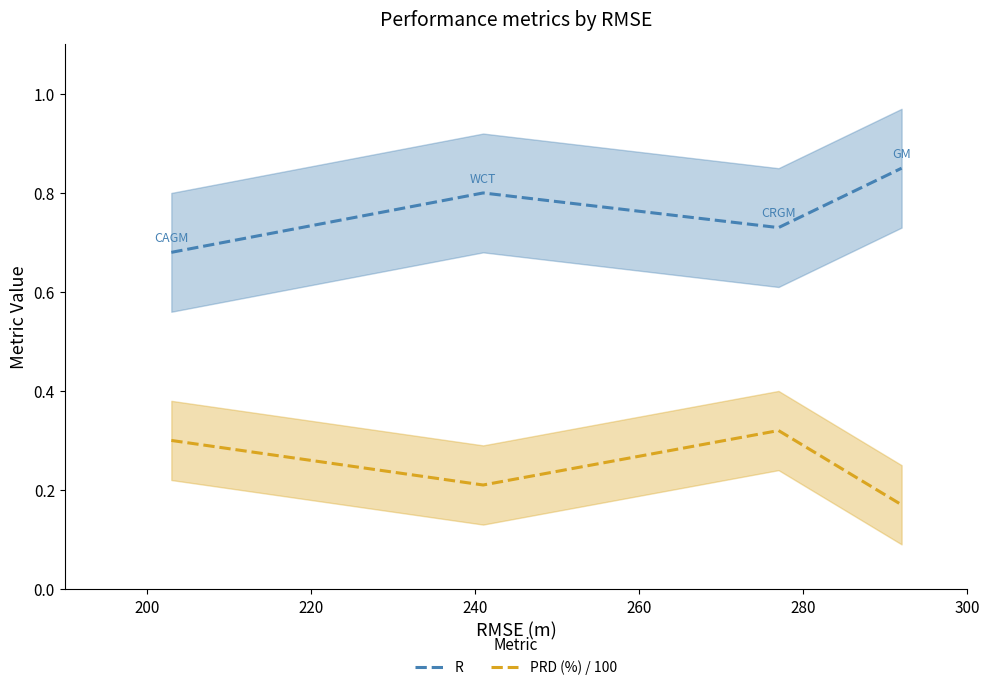

True or false: R and PRD (%) / 100 intersect in this chart.

False